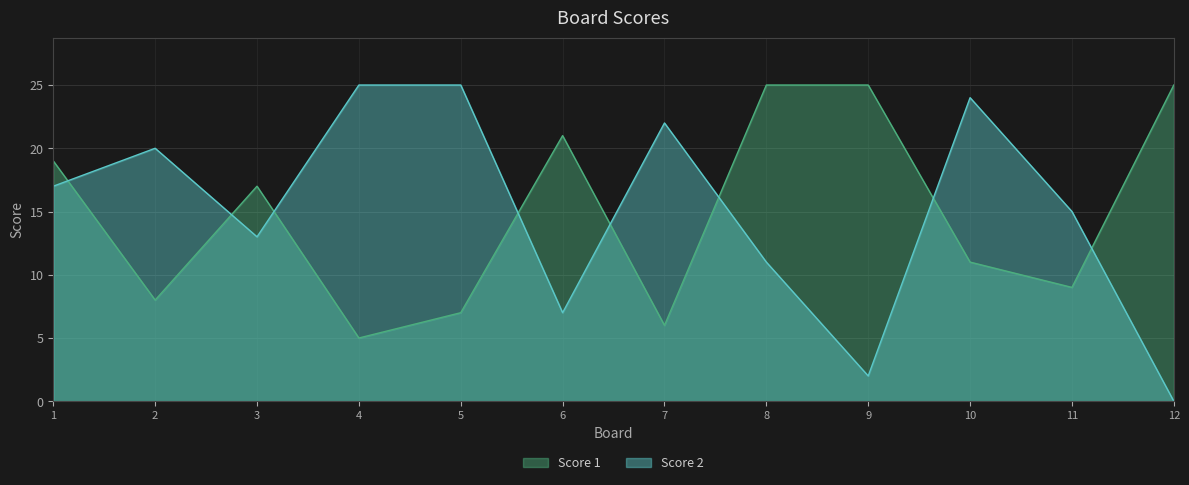

At which label is Score 1 closest to 15?

3